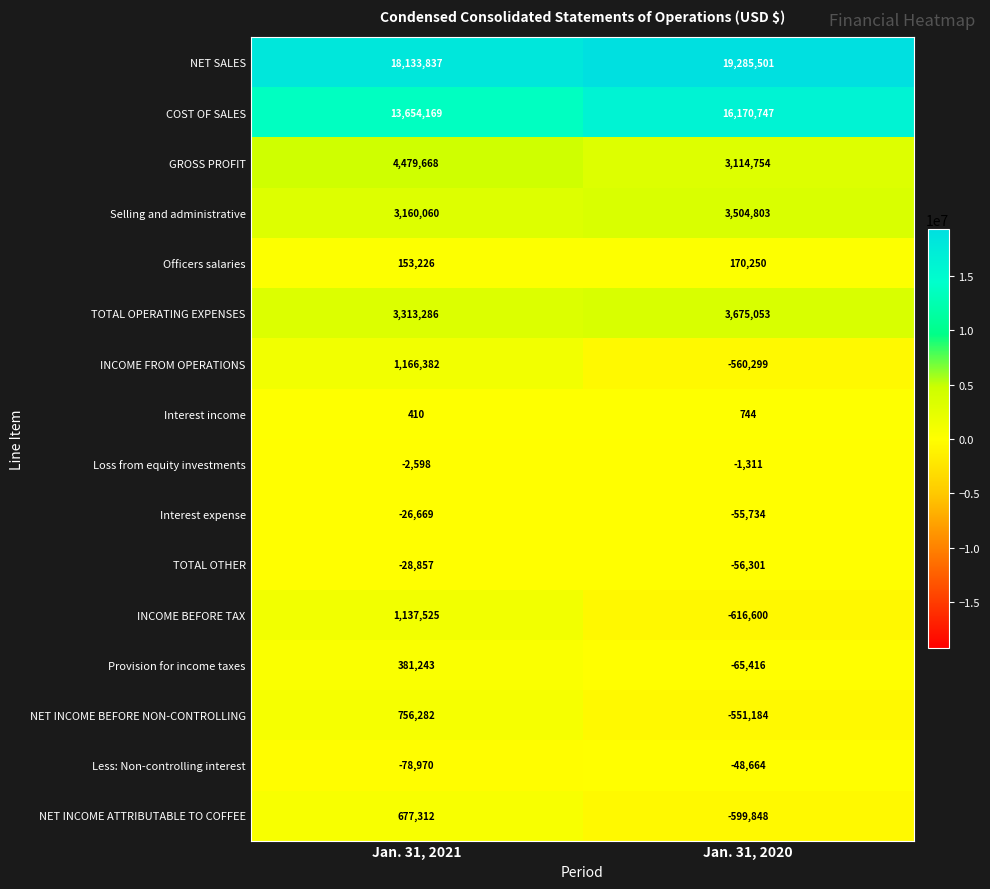

The GROSS PROFIT series shows 3114754 at Jan. 31, 2020. True or false?

True